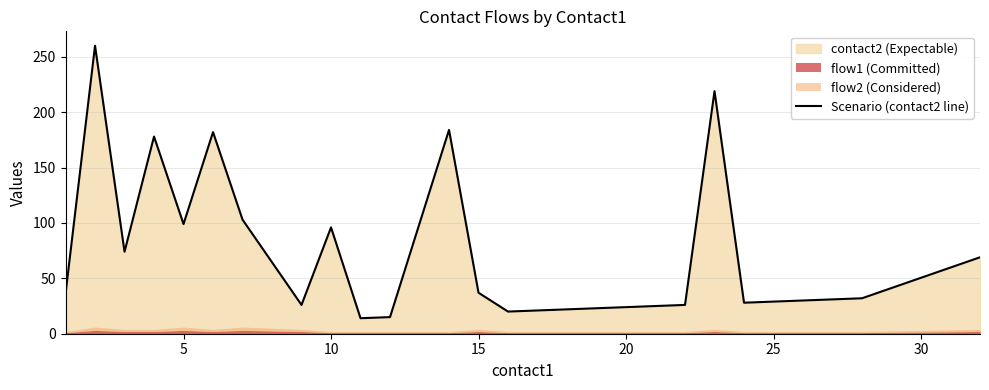

What is the average value?

70